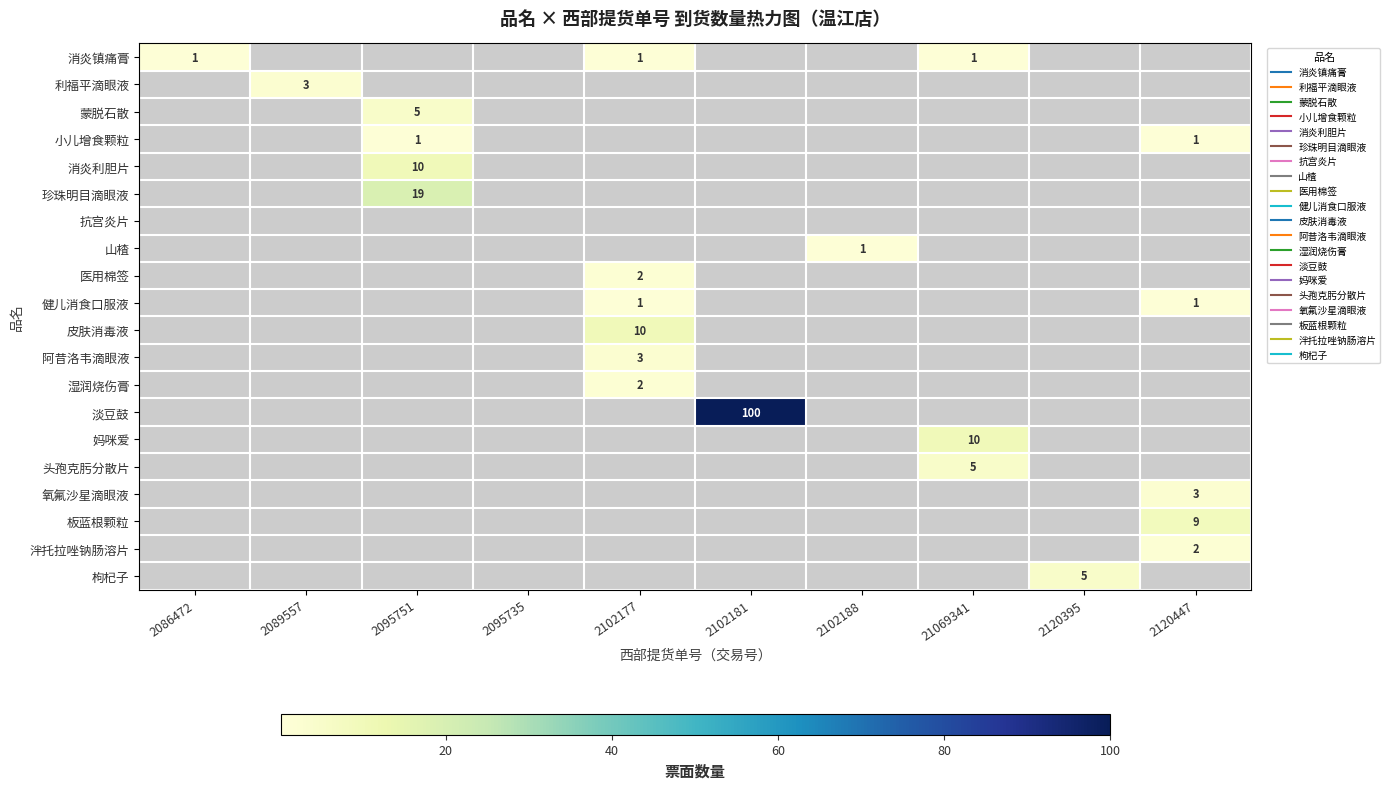

Rank the series at 21069341 from highest to lowest value.

妈咪爱, 头孢克肟分散片, 消炎镇痛膏, 利福平滴眼液, 蒙脱石散, 小儿增食颗粒, 消炎利胆片, 珍珠明目滴眼液, 抗宫炎片, 山楂, 医用棉签, 健儿消食口服液, 皮肤消毒液, 阿昔洛韦滴眼液, 湿润烧伤膏, 淡豆鼓, 氧氟沙星滴眼液, 板蓝根颗粒, 泮托拉唑钠肠溶片, 枸杞子